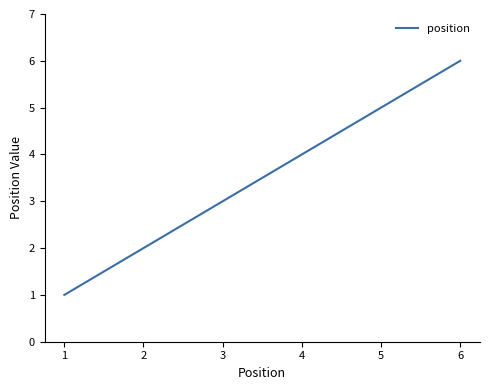

True or false: there are more than 0 points higher than both neighbors.

False